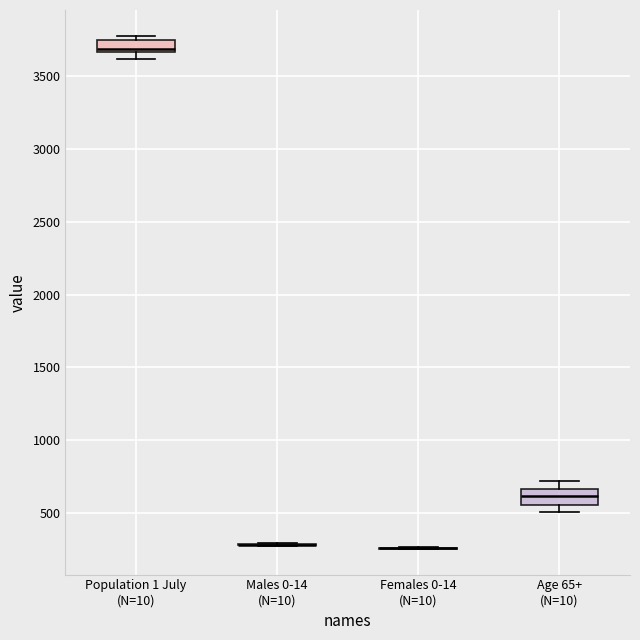

Reading left to right, transcribe this box plot: for each box, give where its median line is, the range the box spans, and where its two whiskers end, as read against the y-axis. The values are not printed on the chart, so give them approximately, as read against the axis.

Population 1 July (N=10): median 3700, box 3650 to 3750, whiskers 3600 to 3800
Males 0-14 (N=10): box collapsed to a line at 300, whiskers 300 to 300
Females 0-14 (N=10): box collapsed to a line at 250, whiskers 250 to 250
Age 65+ (N=10): median 600, box 550 to 650, whiskers 500 to 700